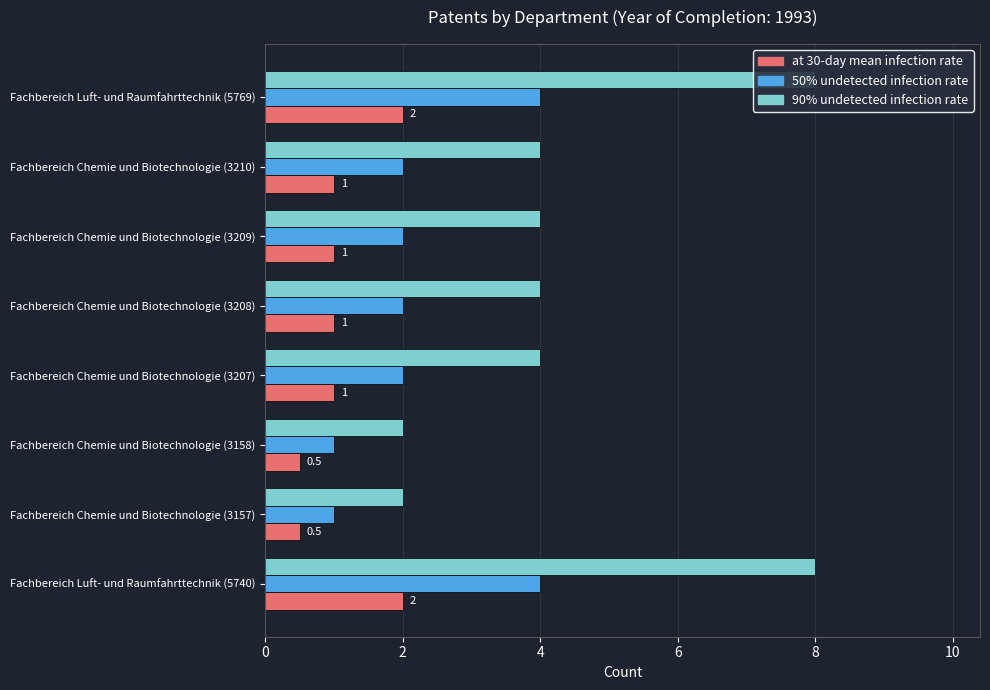

Which has a higher value, Fachbereich Chemie und Biotechnologie (3158) or Fachbereich Chemie und Biotechnologie (3208)?

Fachbereich Chemie und Biotechnologie (3208)